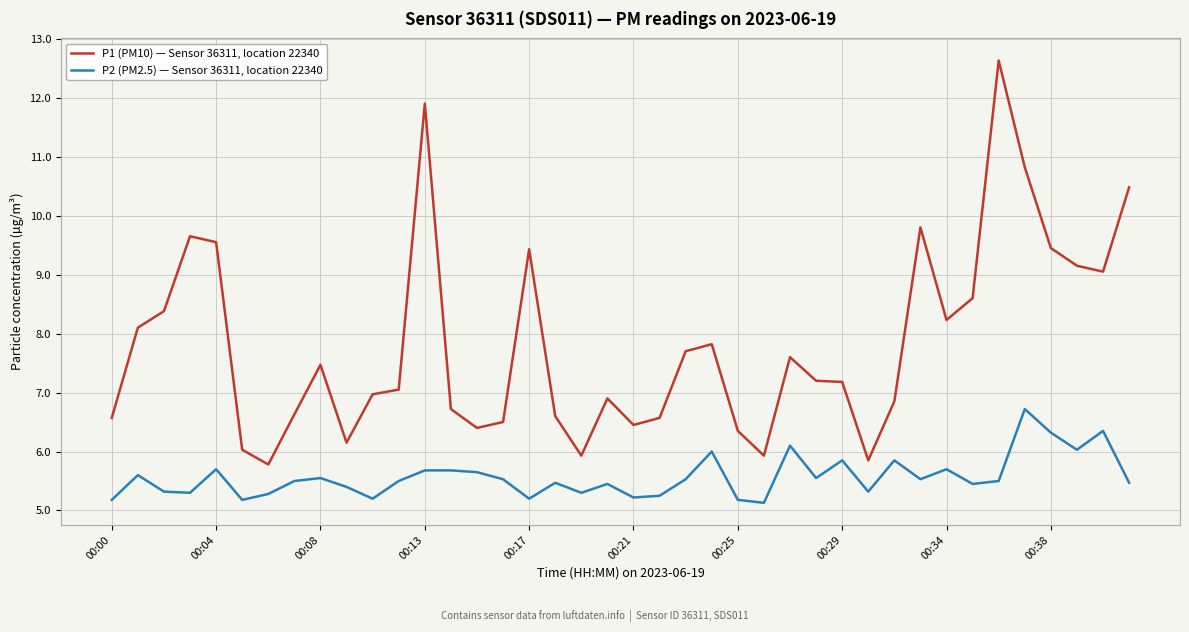

List the series in order of their peak value, highest first.

P1 (PM10) — Sensor 36311, location 22340, P2 (PM2.5) — Sensor 36311, location 22340